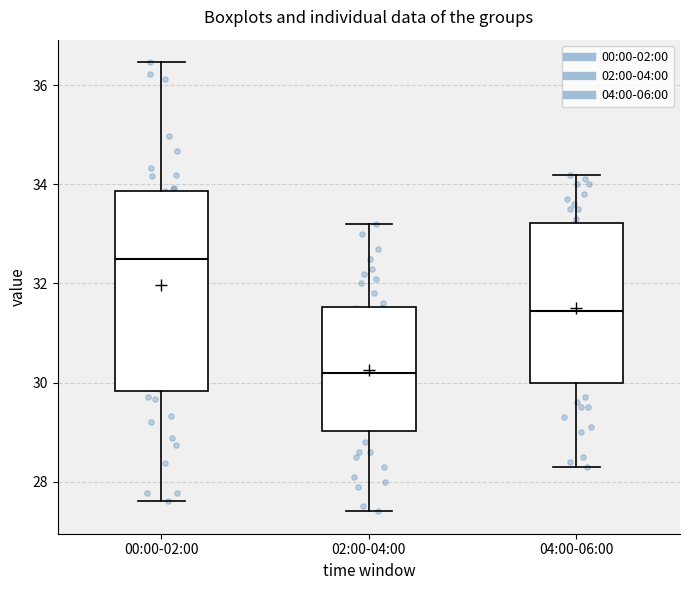

Reading left to right, read every box against the y-axis: the position of its median line, the range the box covers, and the ends of its whiskers. The values are not printed on the chart, so give them approximately, as read against the axis.

00:00-02:00: median 32.6, box 29.8 to 33.8, whiskers 27.6 to 36.4
02:00-04:00: median 30.2, box 29.0 to 31.6, whiskers 27.4 to 33.2
04:00-06:00: median 31.4, box 30.0 to 33.2, whiskers 28.4 to 34.2